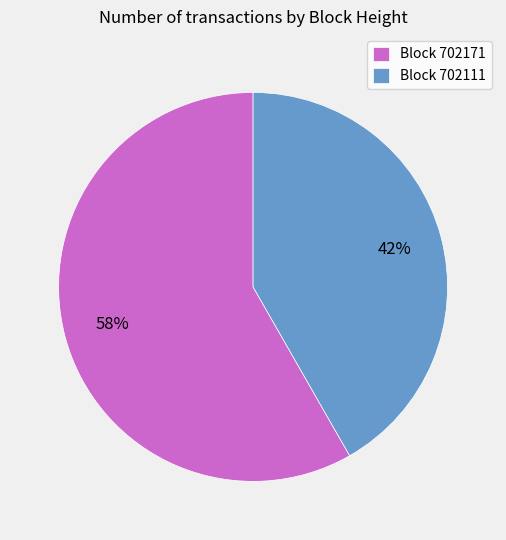

To the nearest percent, what portion does Block 702171 represent?

58%